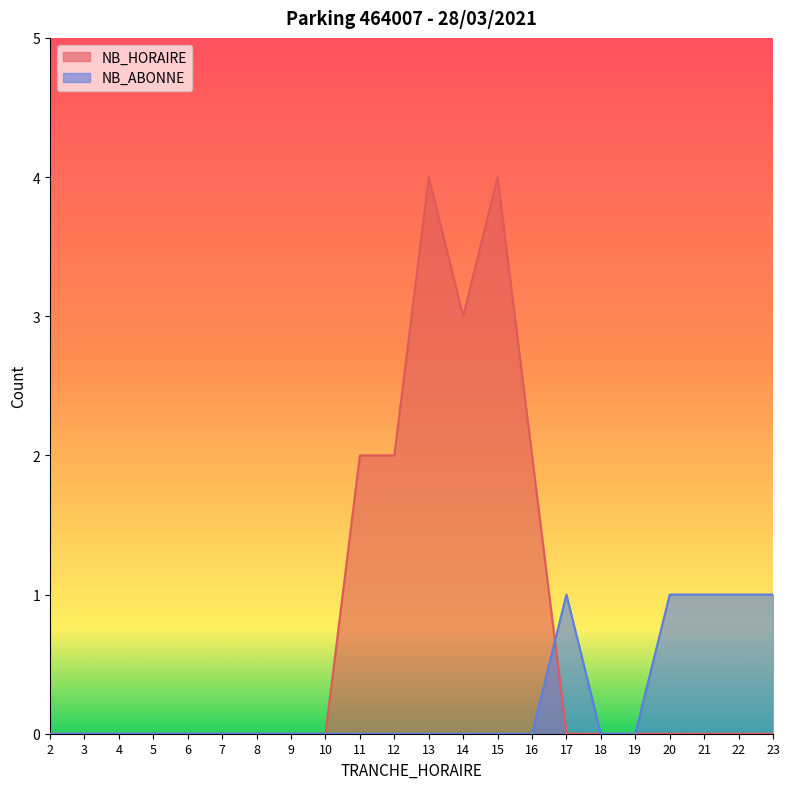

List the series in order of their overall mean, lowest first.

NB_ABONNE, NB_HORAIRE